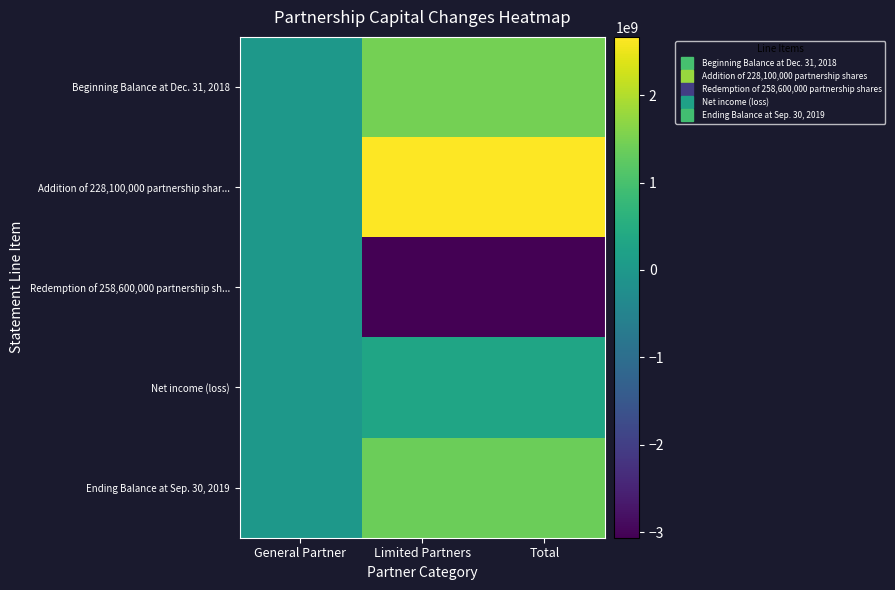

Reading right to left, list all the values displayed in this chart.

Beginning Balance at Dec. 31, 2018: Total=1468461712	Limited Partners=1468461712	General Partner=0
Addition of 228,100,000 partnership shar...: Total=2666878546	Limited Partners=2666878546	General Partner=0
Redemption of 258,600,000 partnership sh...: Total=-3063434296	Limited Partners=-3063434296	General Partner=0
Net income (loss): Total=312085655	Limited Partners=312085655	General Partner=0
Ending Balance at Sep. 30, 2019: Total=1383991617	Limited Partners=1383991617	General Partner=0